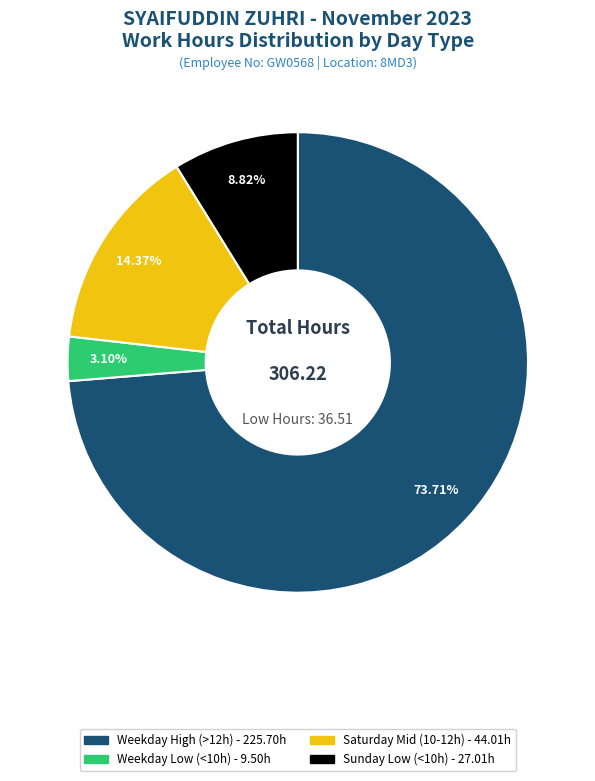

Is there any slice that represents more than half of the pie?

Yes